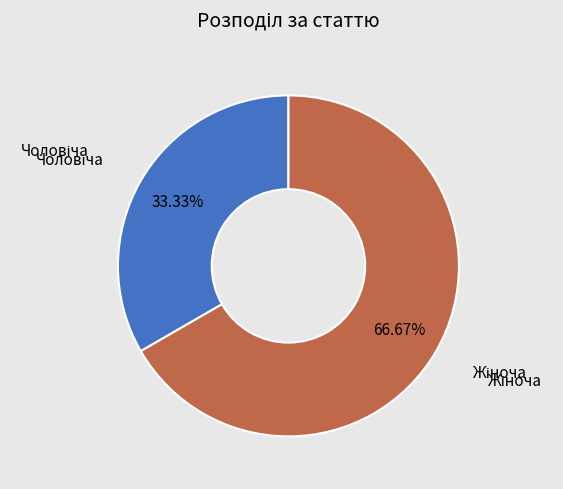

Is there a majority slice in this chart?

Yes